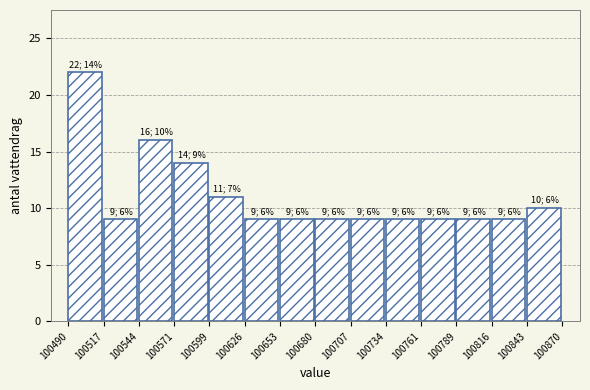

Which range on the x-axis has the tallest bar?

100490 to 100517